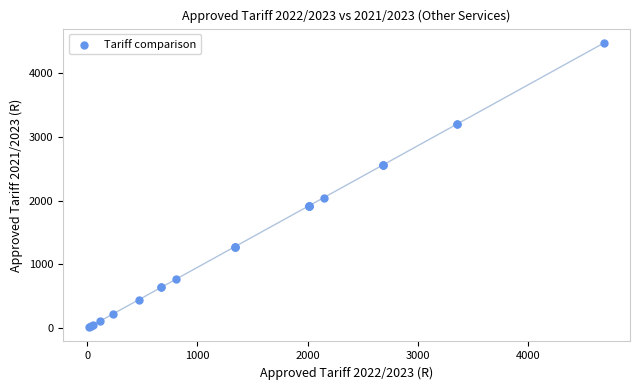

What Y value in the scatter plot is closest to 2246?

2047.7